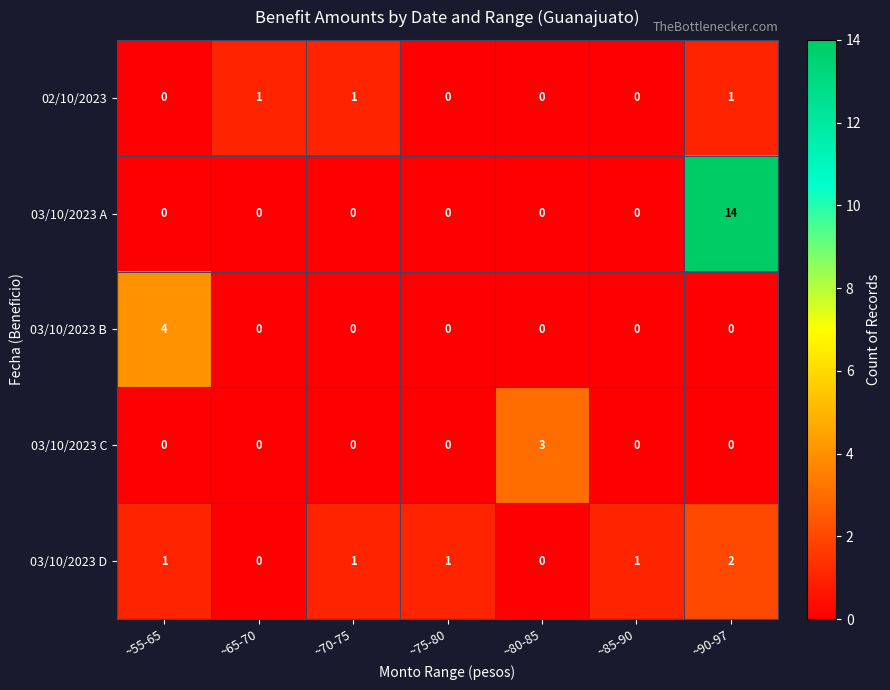

What is the total value across all series at ~70-75?

2